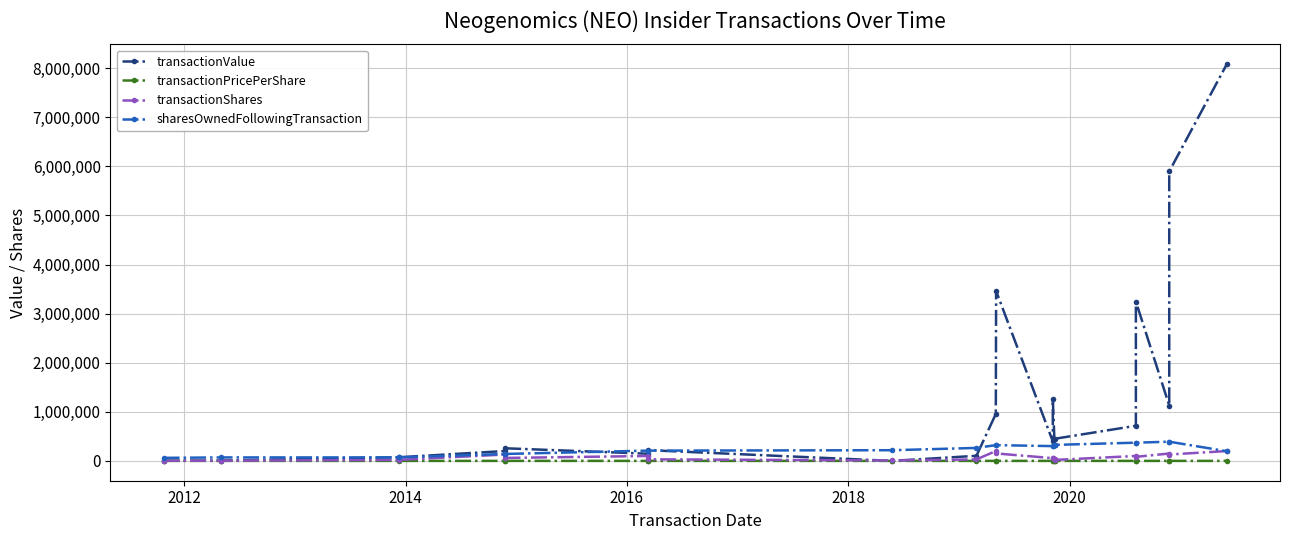

Is the value of transactionValue at 2012 greater than the value of transactionShares at 12?

No